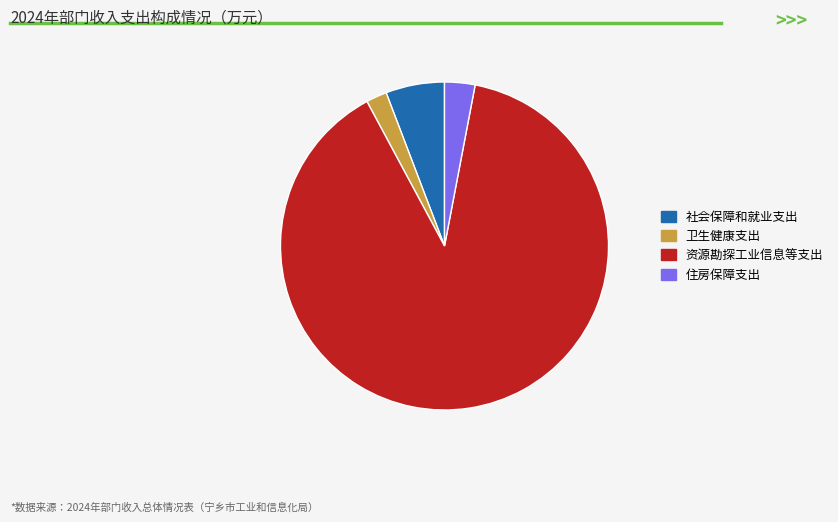

Does 社会保障和就业支出 account for over 50% of the chart?

No